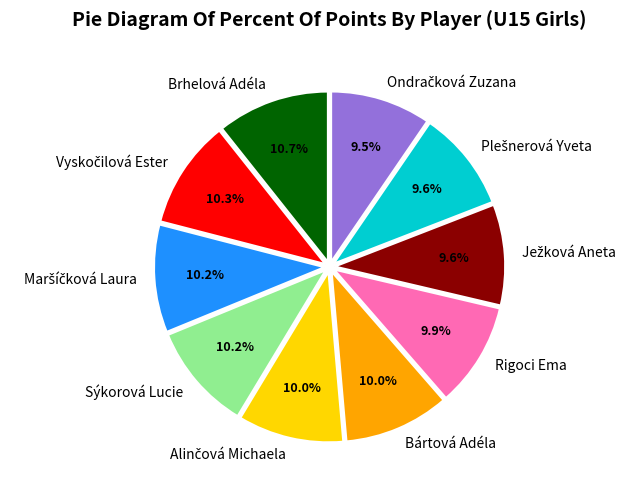

What percentage is NOT represented by Sýkorová Lucie?

89.8%